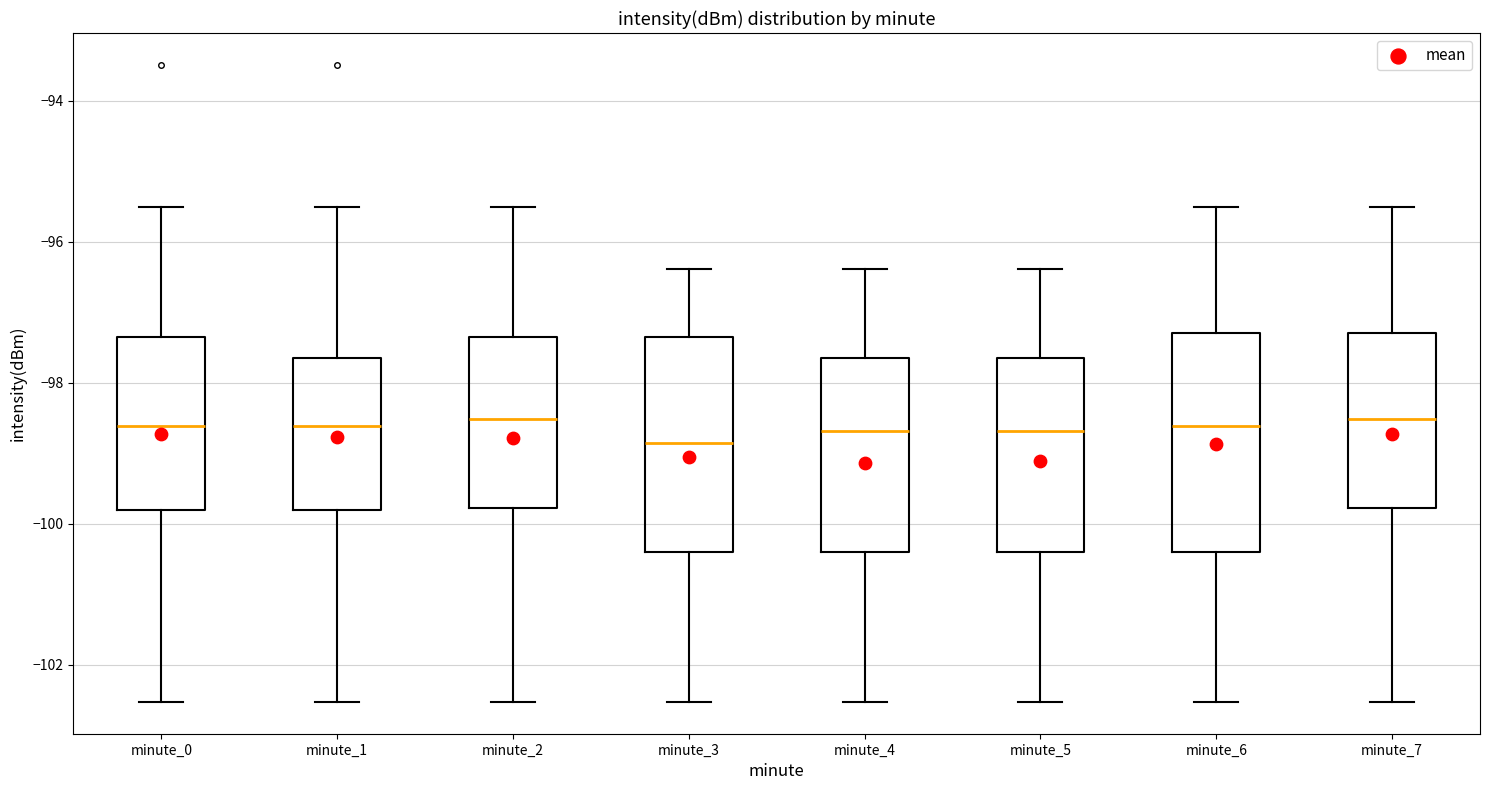

Where does the upper whisker of the box for minute_5 end on the y-axis? The values are not printed on the chart, so give them approximately, as read against the axis.

-96.4